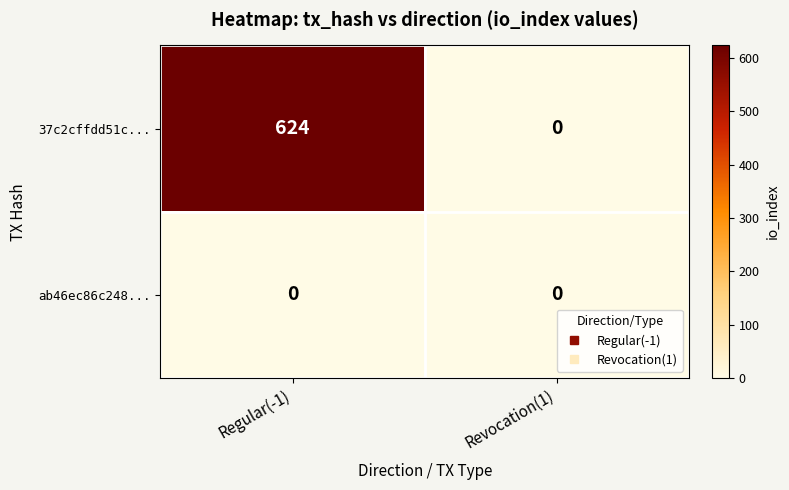

What is the approximate value of 37c2cffdd51c... at Regular(-1)?

624